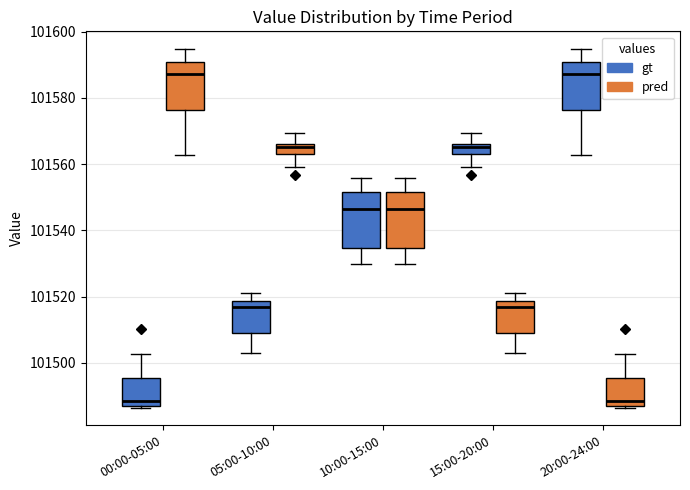

Reading left to right, transcribe this box plot: for each box, give where its median line is, the range the box spans, and where its two whiskers end, as read against the y-axis. The values are not printed on the chart, so give them approximately, as read against the axis.

00:00-05:00 (gt): median 101488, box 101486 to 101496, whiskers 101486 to 101502
00:00-05:00 (pred): median 101588, box 101576 to 101590, whiskers 101562 to 101594
05:00-10:00 (gt): median 101516, box 101510 to 101518, whiskers 101504 to 101522
05:00-10:00 (pred): median 101566 (just below the box's upper edge), box 101562 to 101566, whiskers 101560 to 101570
10:00-15:00 (gt): median 101546, box 101534 to 101552, whiskers 101530 to 101556
10:00-15:00 (pred): median 101546, box 101534 to 101552, whiskers 101530 to 101556
15:00-20:00 (gt): median 101566 (just below the box's upper edge), box 101562 to 101566, whiskers 101560 to 101570
15:00-20:00 (pred): median 101516, box 101510 to 101518, whiskers 101504 to 101522
20:00-24:00 (gt): median 101588, box 101576 to 101590, whiskers 101562 to 101594
20:00-24:00 (pred): median 101488, box 101486 to 101496, whiskers 101486 to 101502